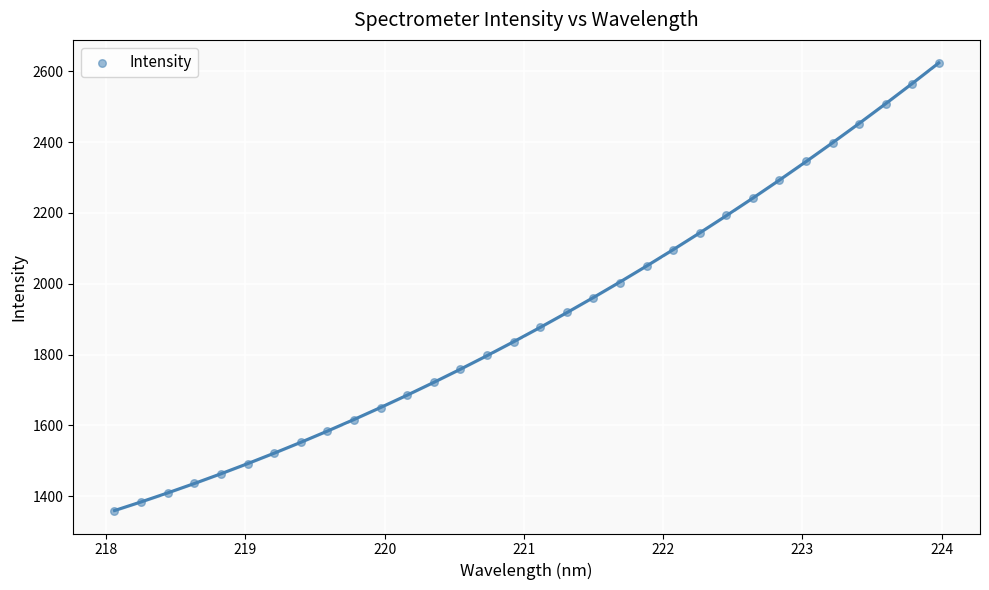

What is the range of Y values (max minus min)?

1264.2